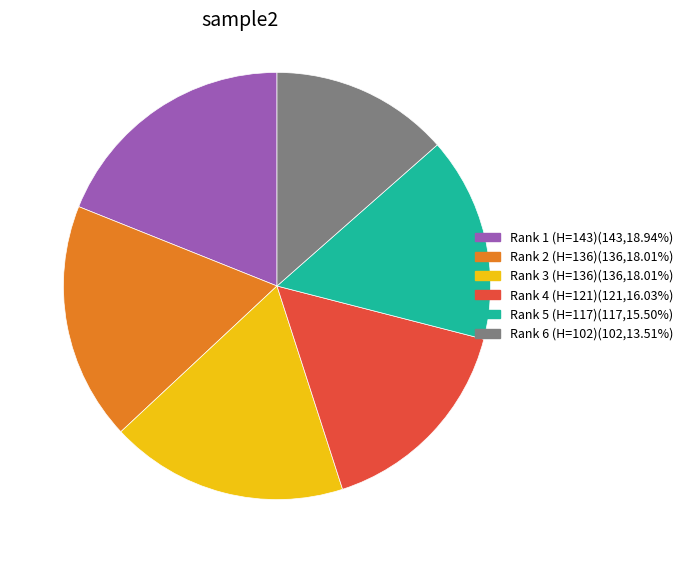

True or false: Rank 3 (H=136) accounts for 18% of the total.

True